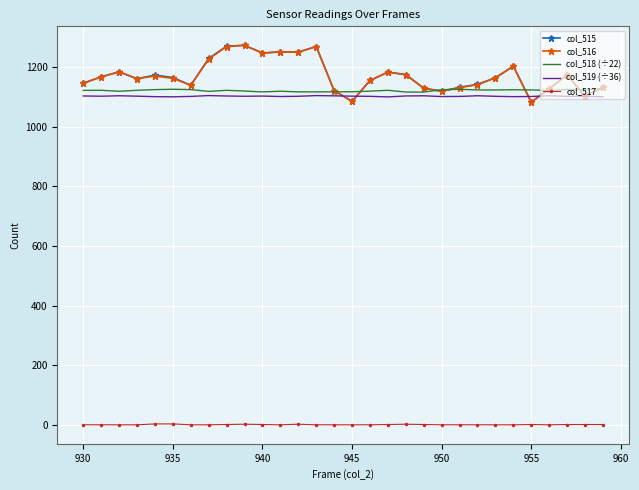

What are all the series names shown in the legend?

col_515, col_516, col_518 (÷22), col_519 (÷36), col_517